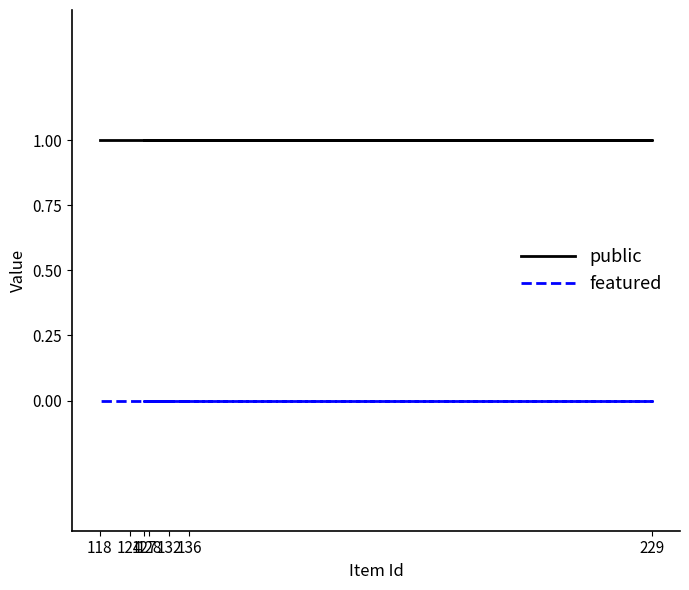

Rank the series by their maximum value, from lowest to highest.

featured, public